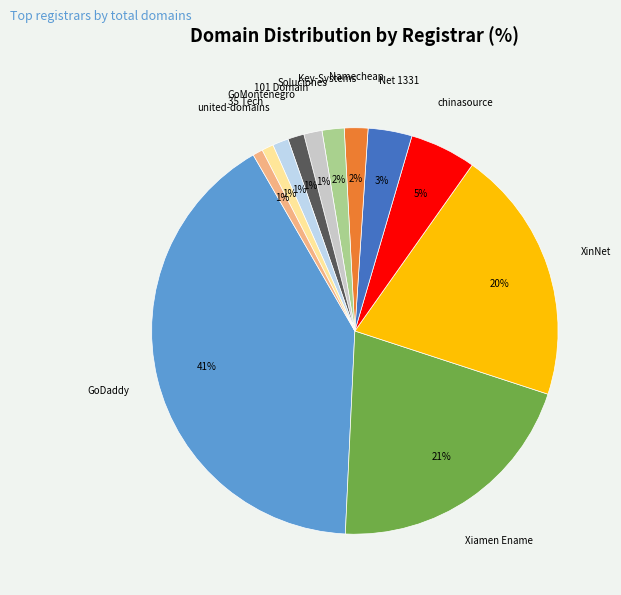

Does any single category account for the majority?

No